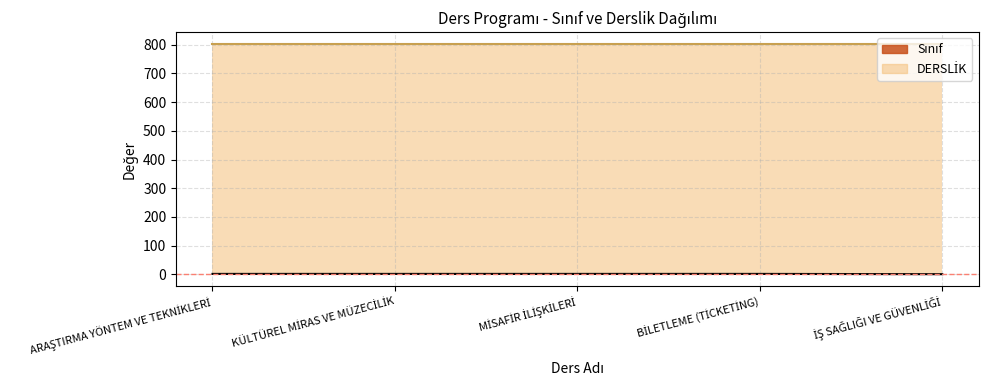

Which label corresponds to the largest value in the chart?

ARAŞTIRMA YÖNTEM VE TEKNİKLERİ